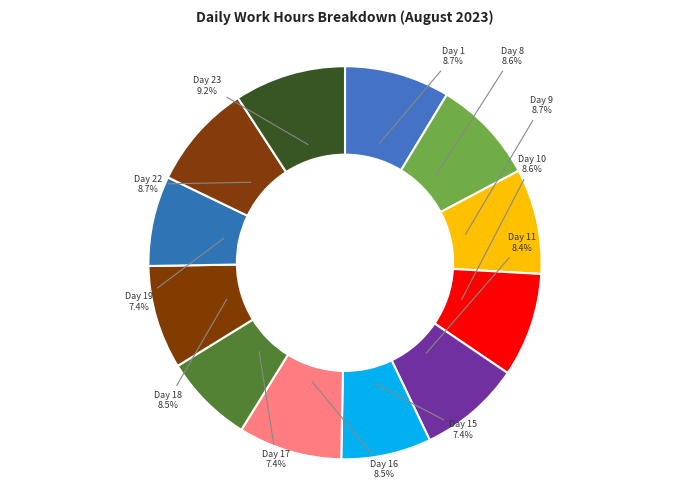

How many segments does this pie chart have?

12